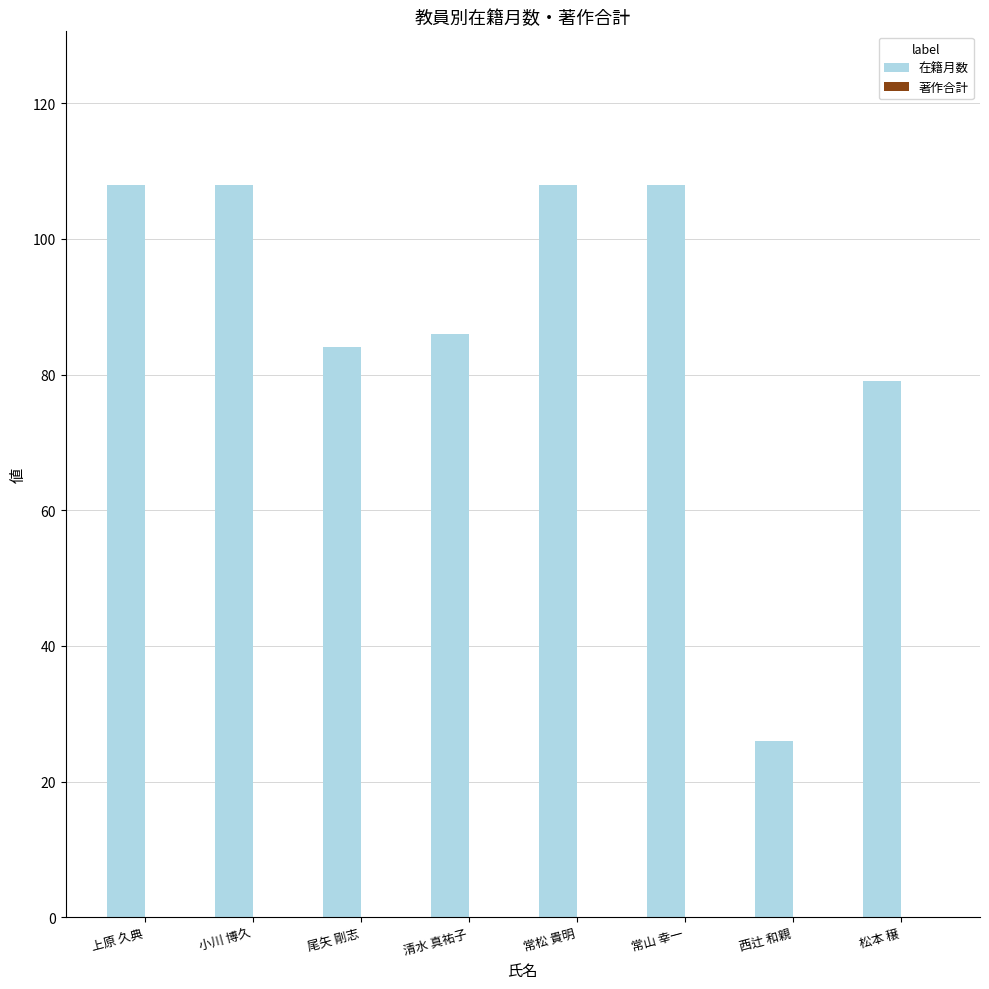

Between 尾矢 剛志 and 西辻 和親, which is larger?

尾矢 剛志